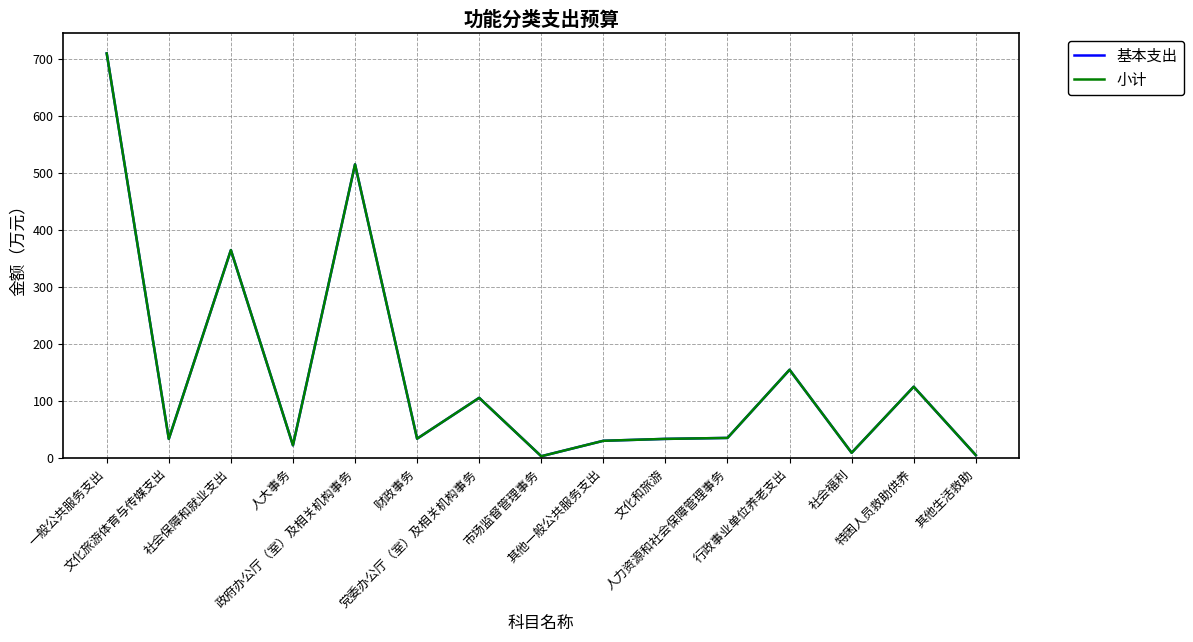

Is it true that 小计 equals 4.9 at 其他生活救助?

True